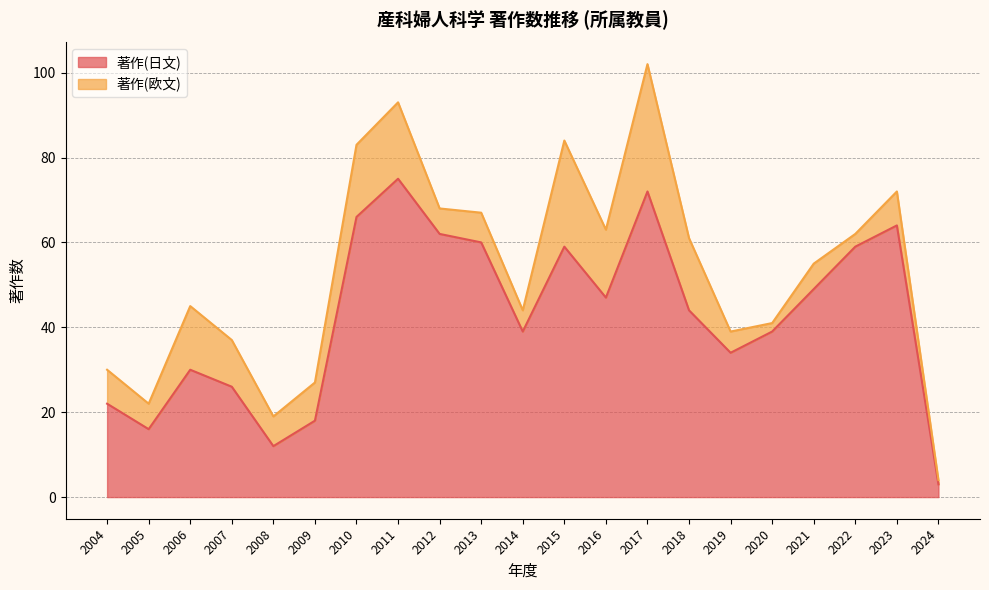

What is the greatest value displayed?

75